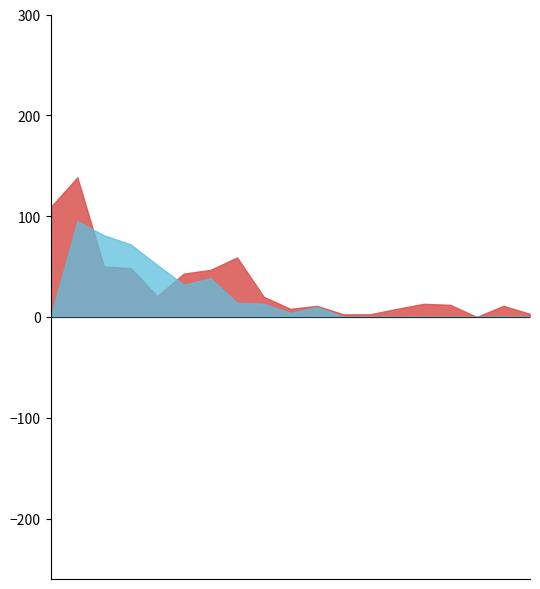

The value of Window-trap at 9 is 13.0. True or false?

True